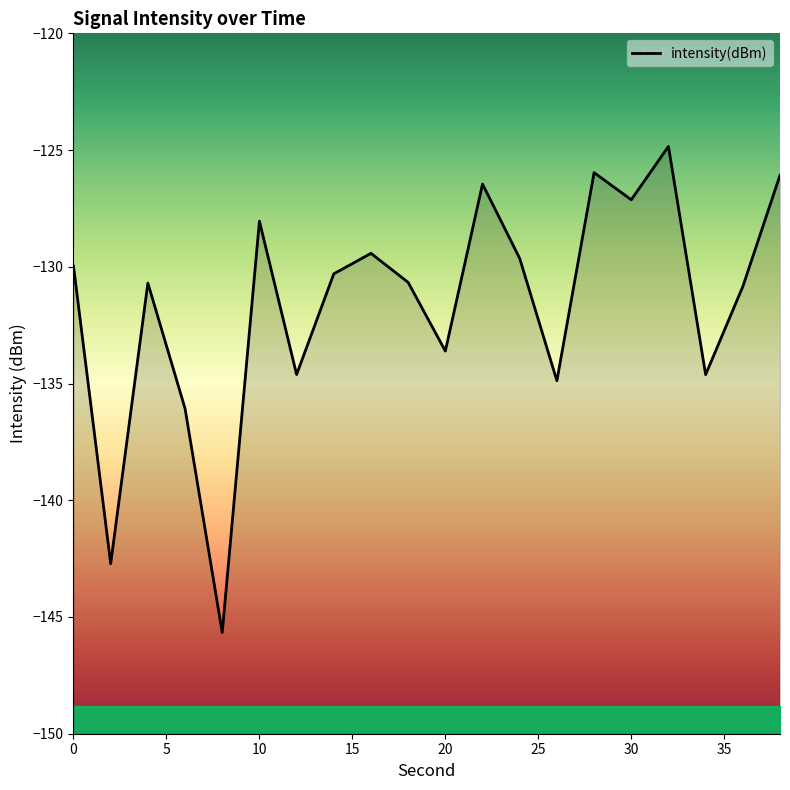

List the labels in order of value, largest first.

32, 28, 38, 22, 30, 10, 16, 24, 0, 14, 18, 4, 36, 20, 12, 34, 26, 6, 2, 8